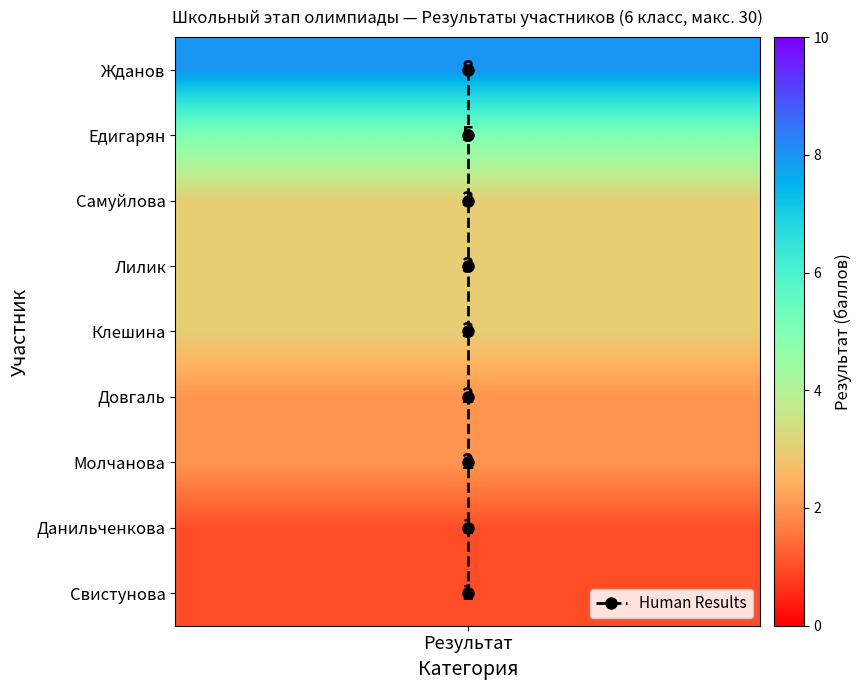

How many distinct data groups are displayed?

1